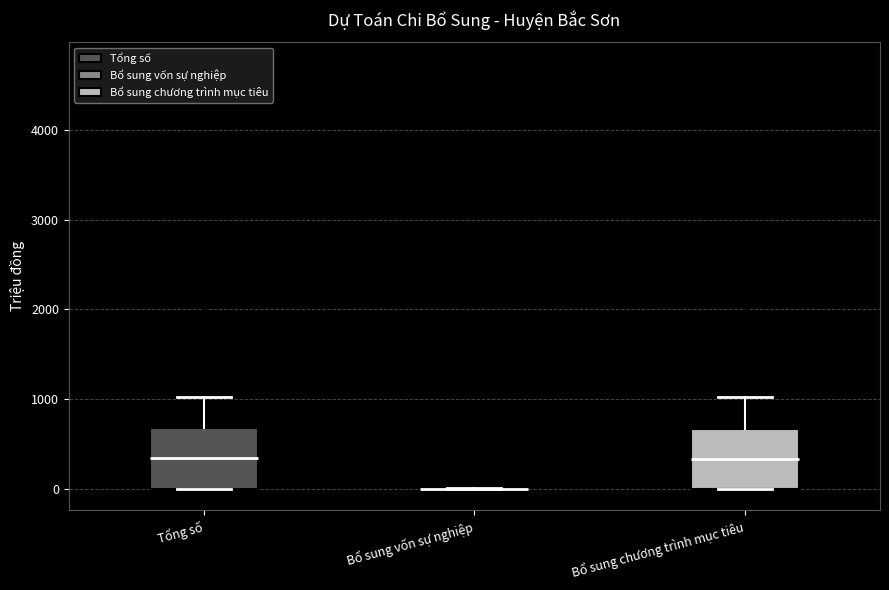

Reading left to right, transcribe this box plot: for each box, give where its median line is, the range the box spans, and where its two whiskers end, as read against the y-axis. The values are not printed on the chart, so give them approximately, as read against the axis.

Tổng số: median 300, box 0 to 700, whiskers 0 to 1000
Bổ sung vốn sự nghiệp: box collapsed to a line at 0, whiskers 0 to 0
Bổ sung chương trình mục tiêu: median 300, box 0 to 700, whiskers 0 to 1000